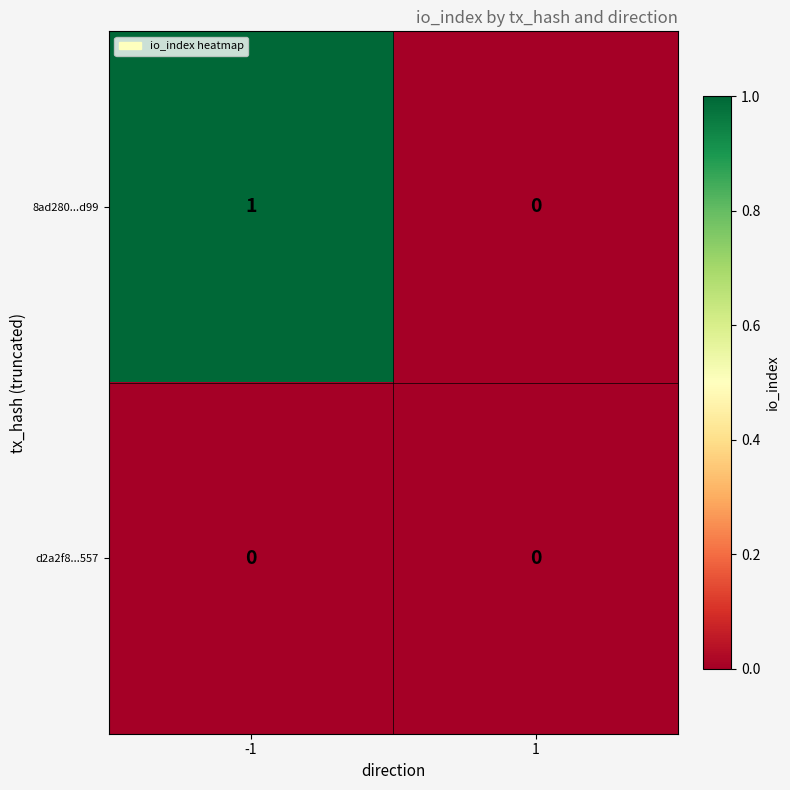

Reading left to right, list all the values displayed in this chart.

8ad280...d99: -1=1	1=0
d2a2f8...557: -1=0	1=0